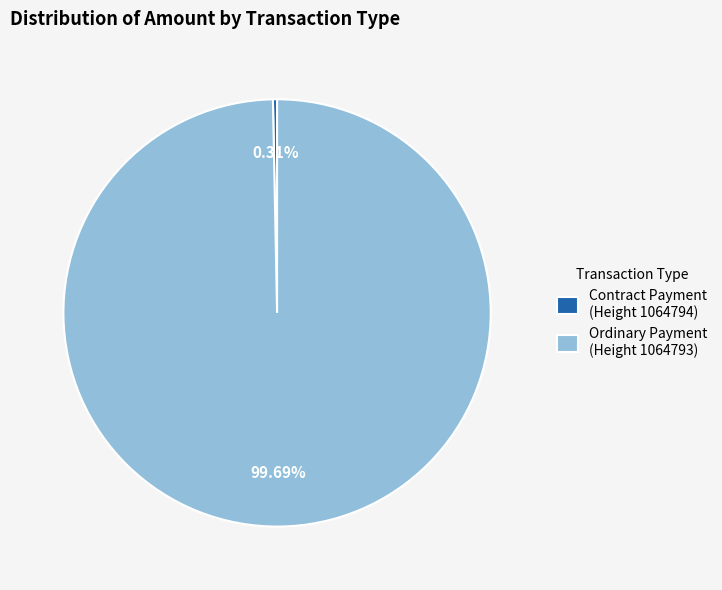

Which category has the biggest portion of the pie?

Ordinary Payment (Height 1064793)